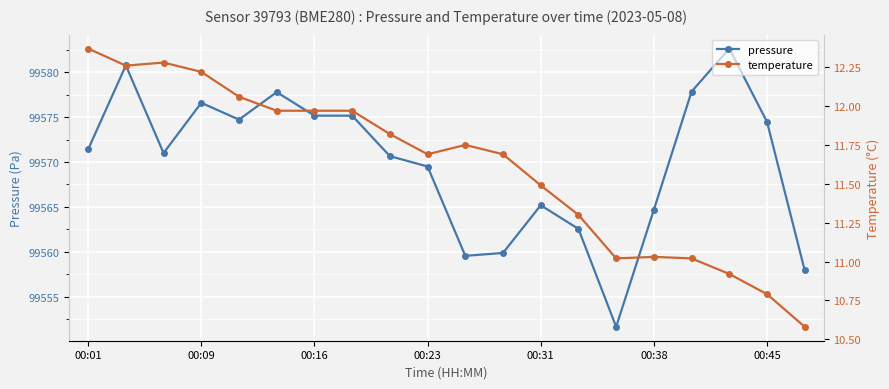

The value of pressure at 00:09 is 99576.6. True or false?

True